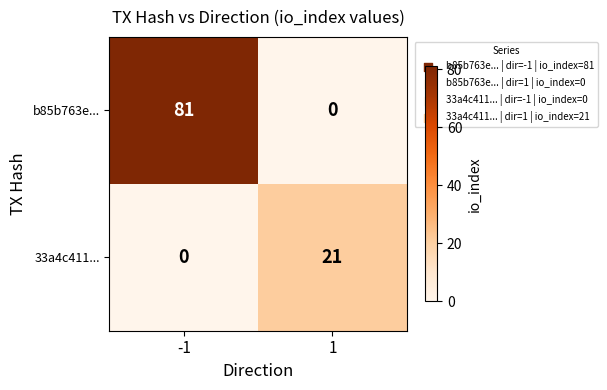

Reading left to right, list all the values displayed in this chart.

b85b763e...: 81	0
33a4c411...: 0	21